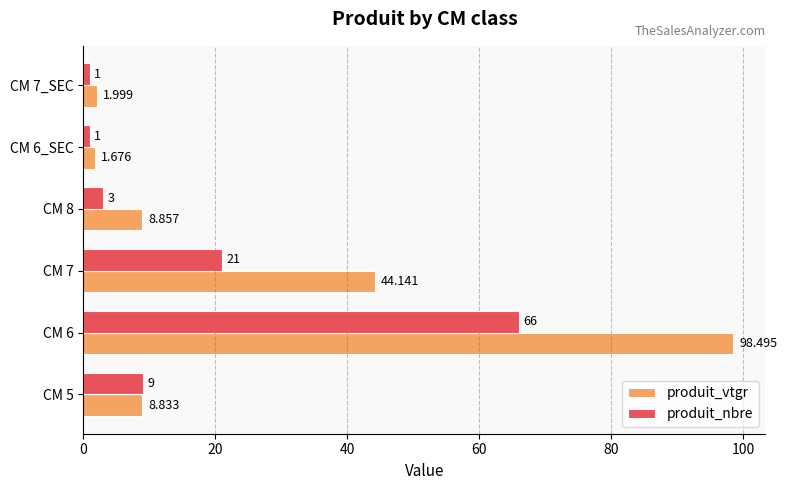

Which series changed the most between CM 7 and CM 7_SEC?

produit_vtgr